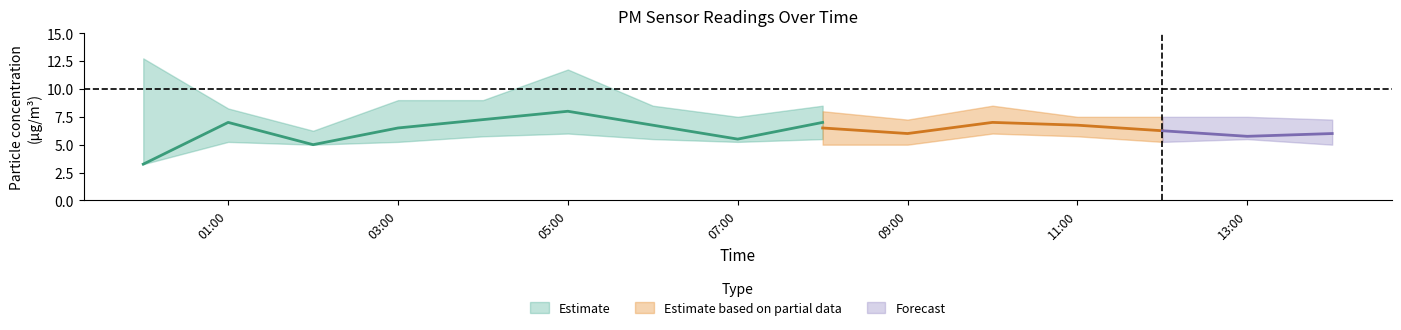

The PMS_P2_center series shows 8.6 at 2022/01/21 12:00. True or false?

False